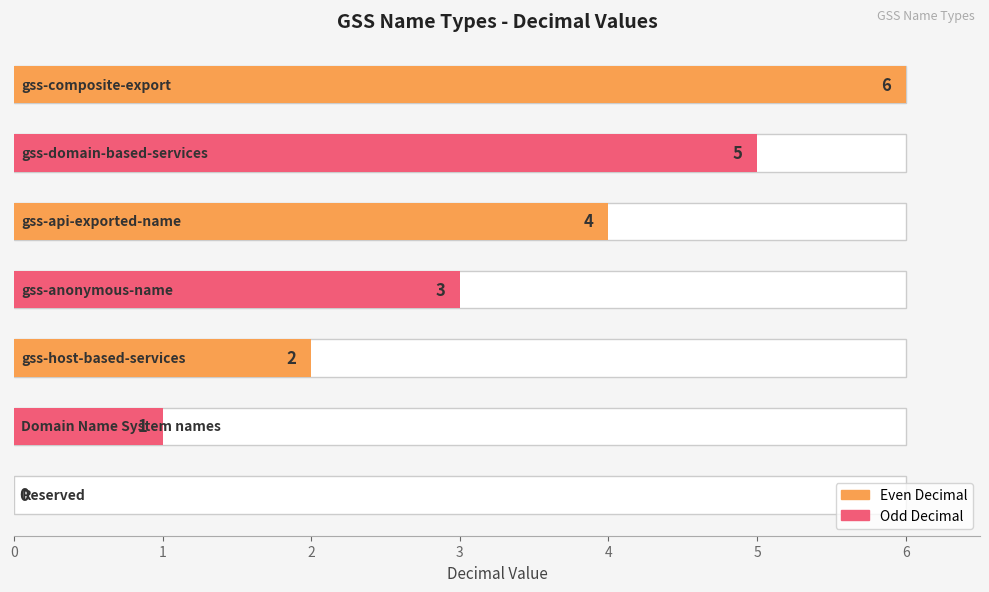

What is the difference between the values at gss-composite-export and gss-api-exported-name?

2